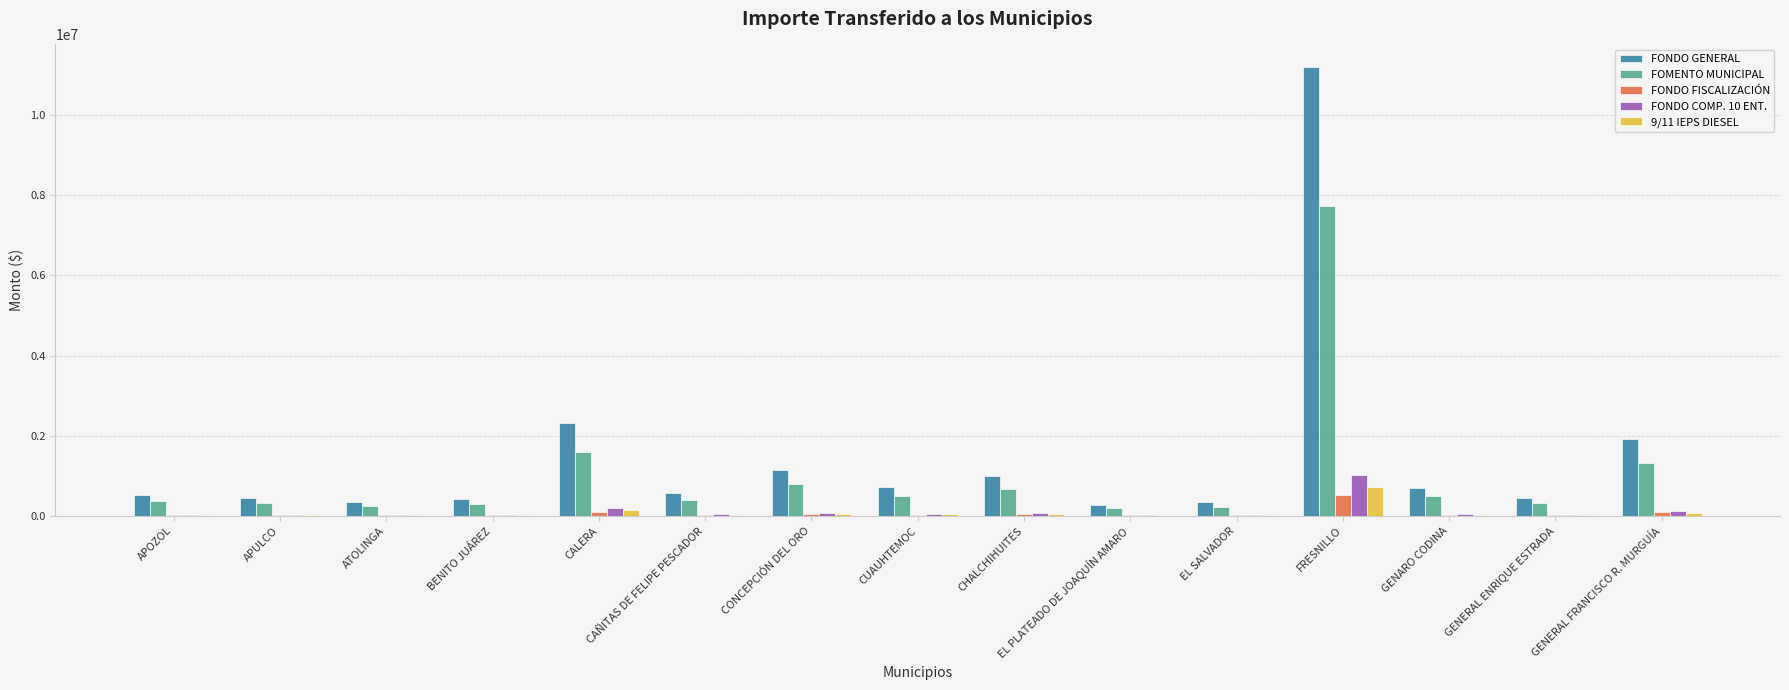

How many groups of bars are there?

15